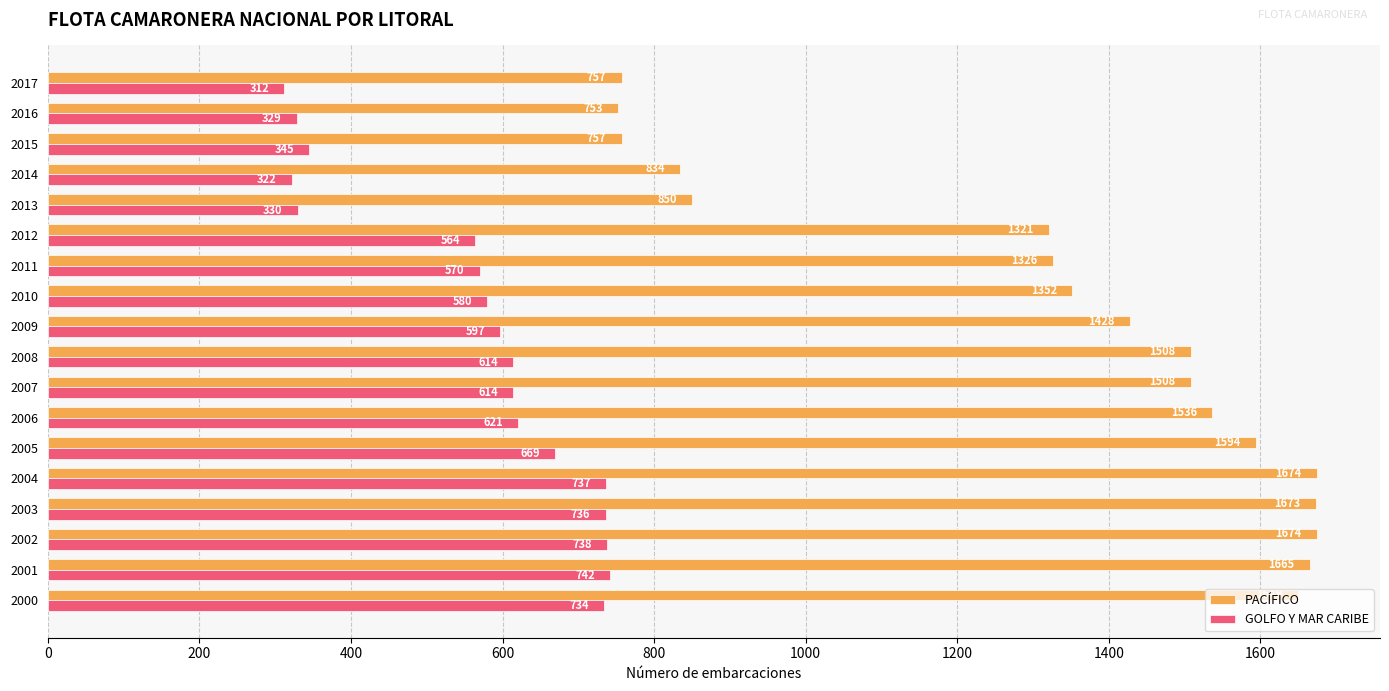

What is the highest value of the PACÍFICO series?

1674